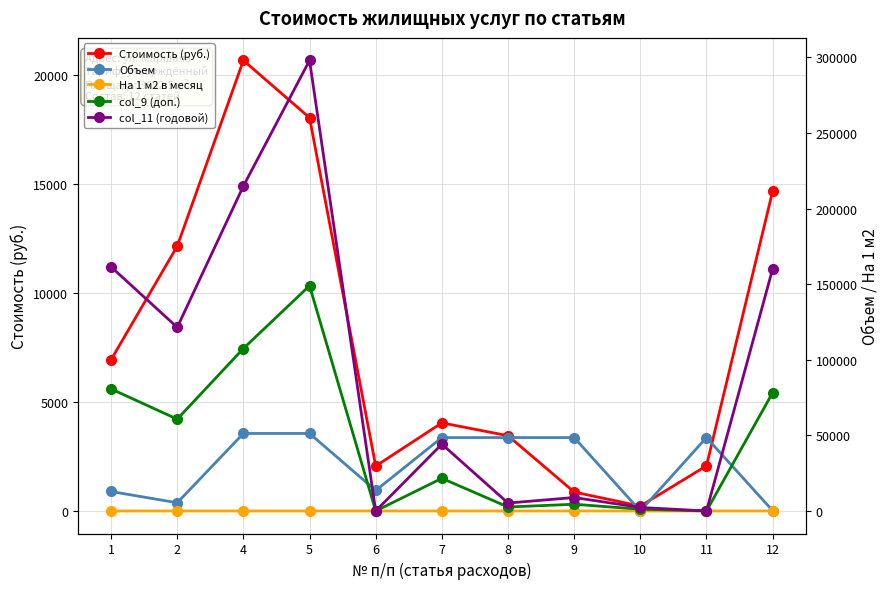

What are all the series names shown in the legend?

Стоимость (руб.), Объем, На 1 м2 в месяц, col_9 (доп.), col_11 (годовой)